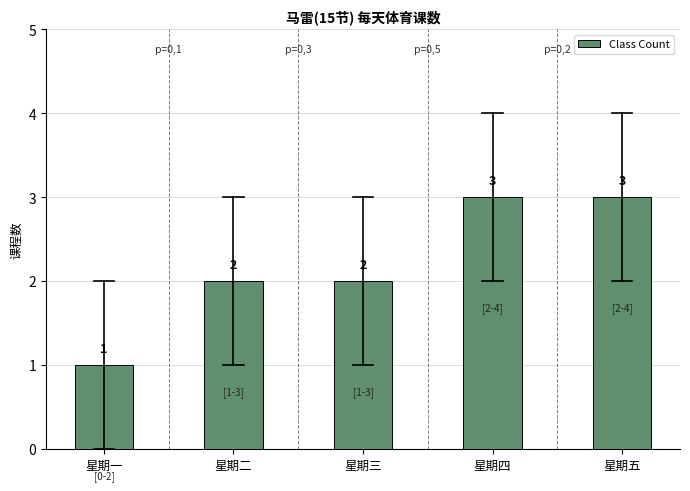

Reading left to right, extract all data points from this chart.

星期一=1	星期二=2	星期三=2	星期四=3	星期五=3